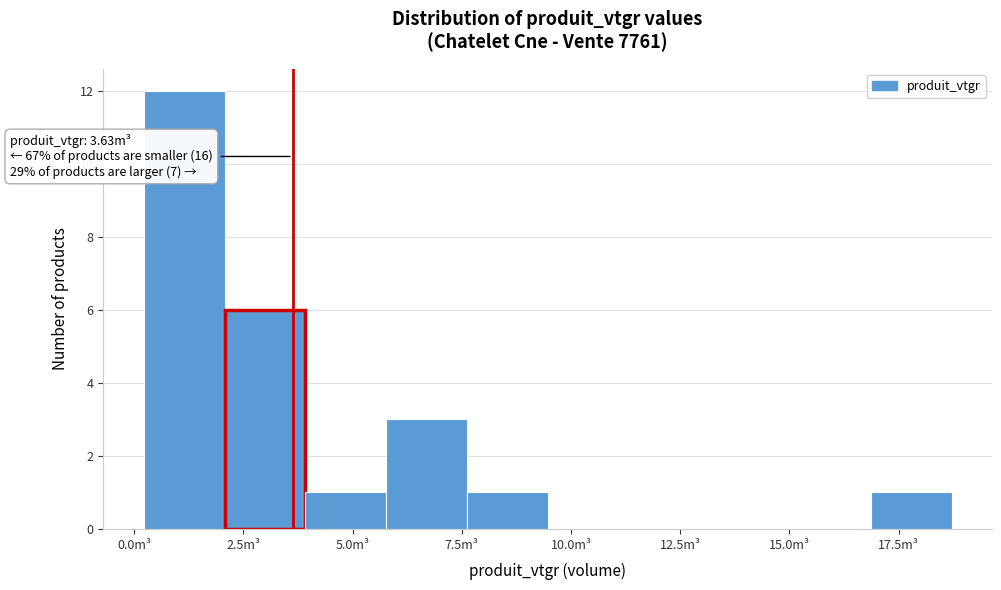

Read against the x-axis, roughly where is the centre of the tallest bar?

1.0